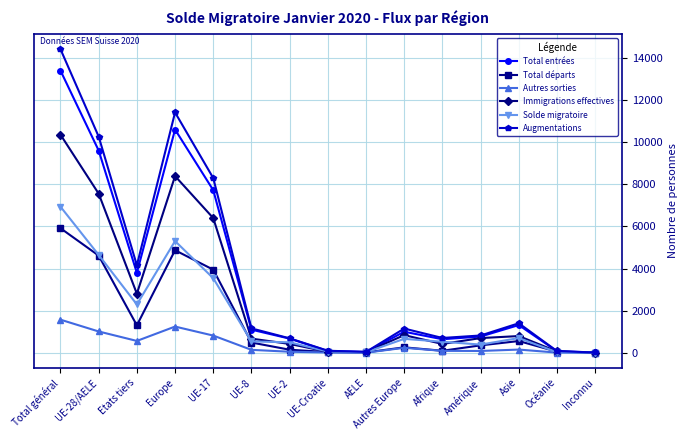

At which label does Solde migratoire first exceed 536?

Total général